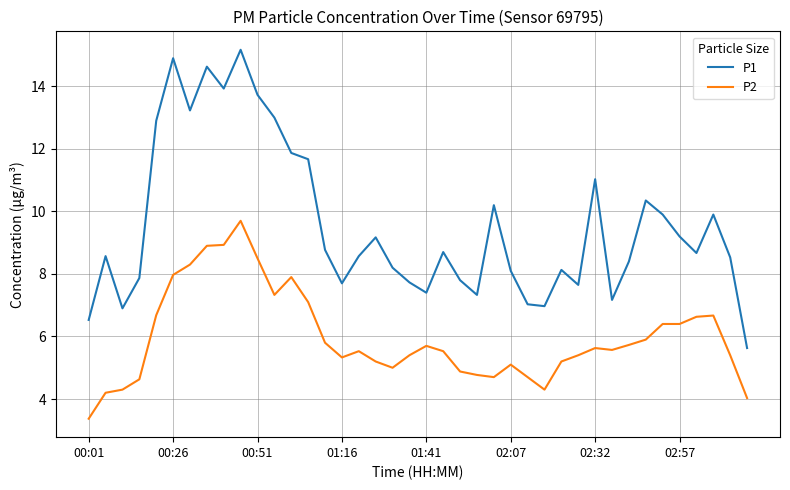

Which series has the largest total across all categories?

P1